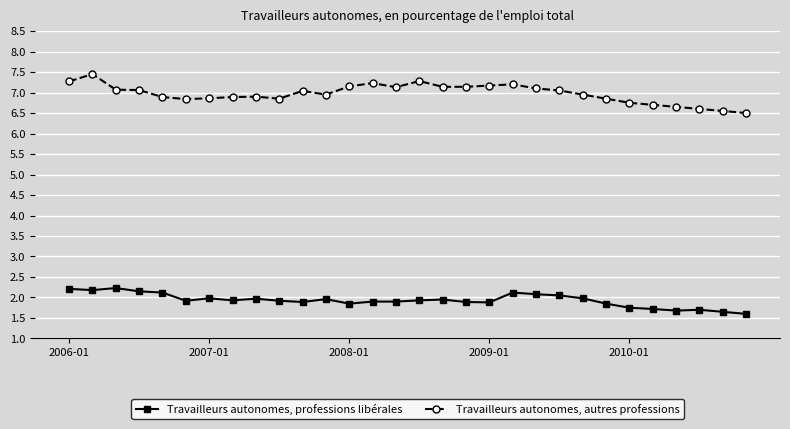

Which series has the largest range (max minus min)?

Travailleurs autonomes, autres professions